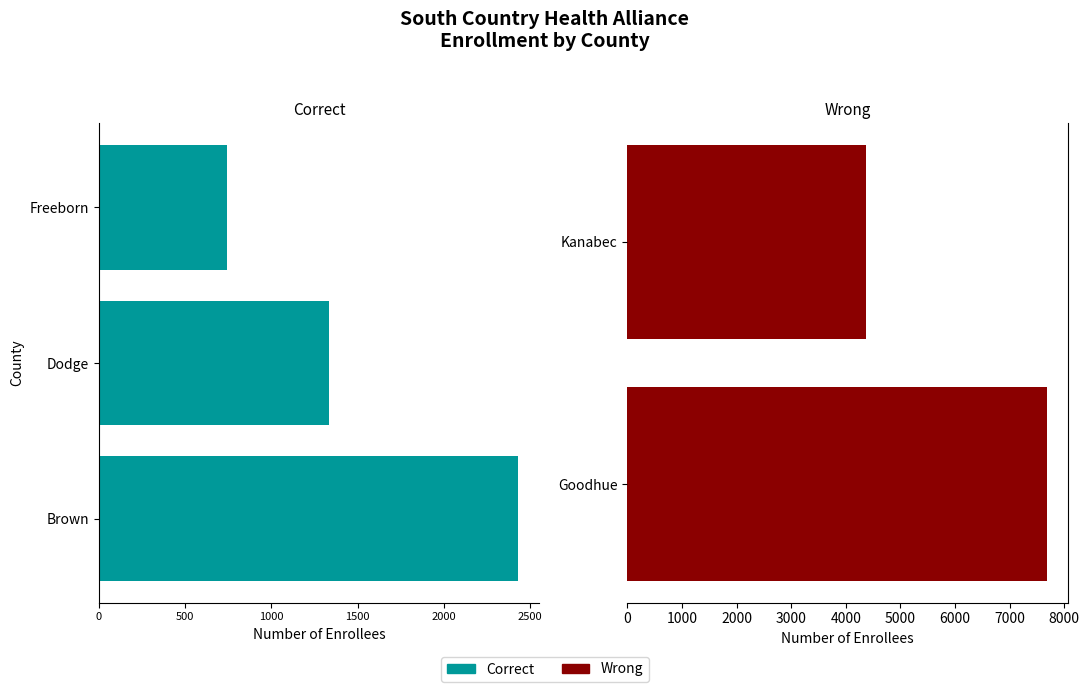

What is the sum of all values?

16555